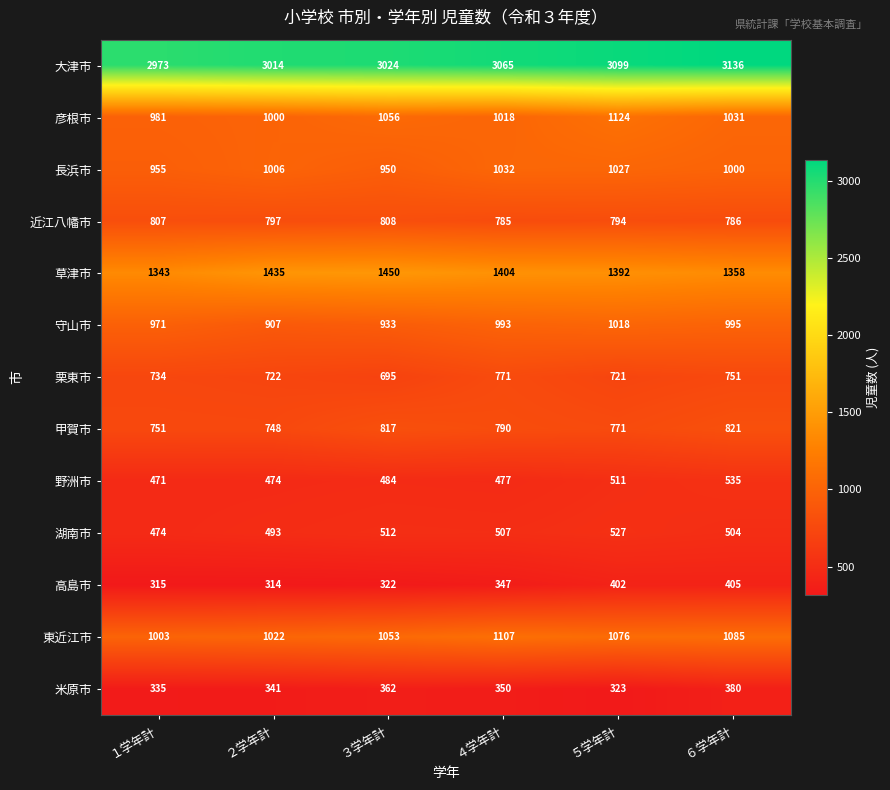

How many 米原市 values are between 335 and 362?

4